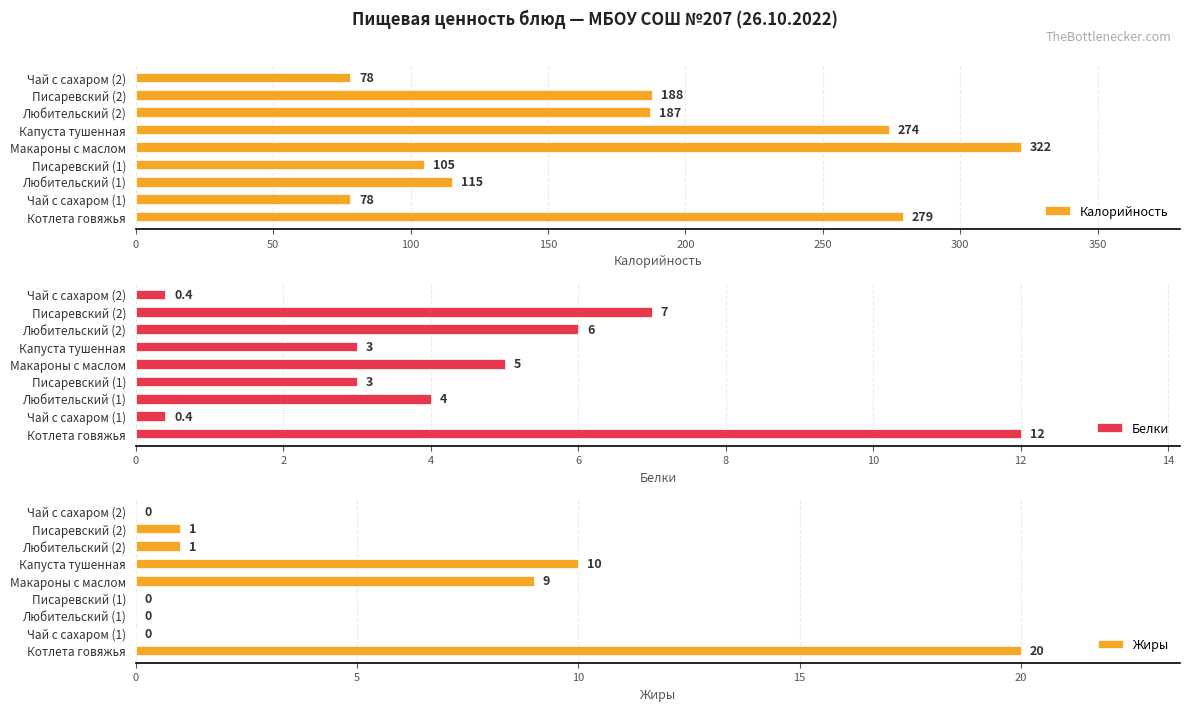

Is it true that Калорийность equals 173 at Котлета говяжья?

False